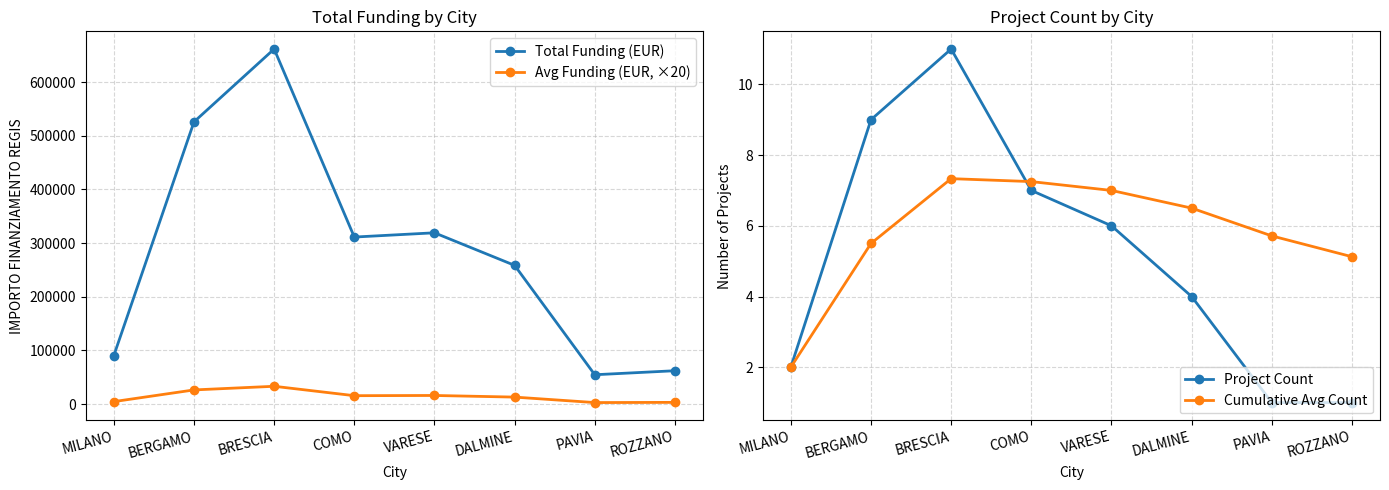

What is the average value of the Total Funding (EUR) series?

285349.3